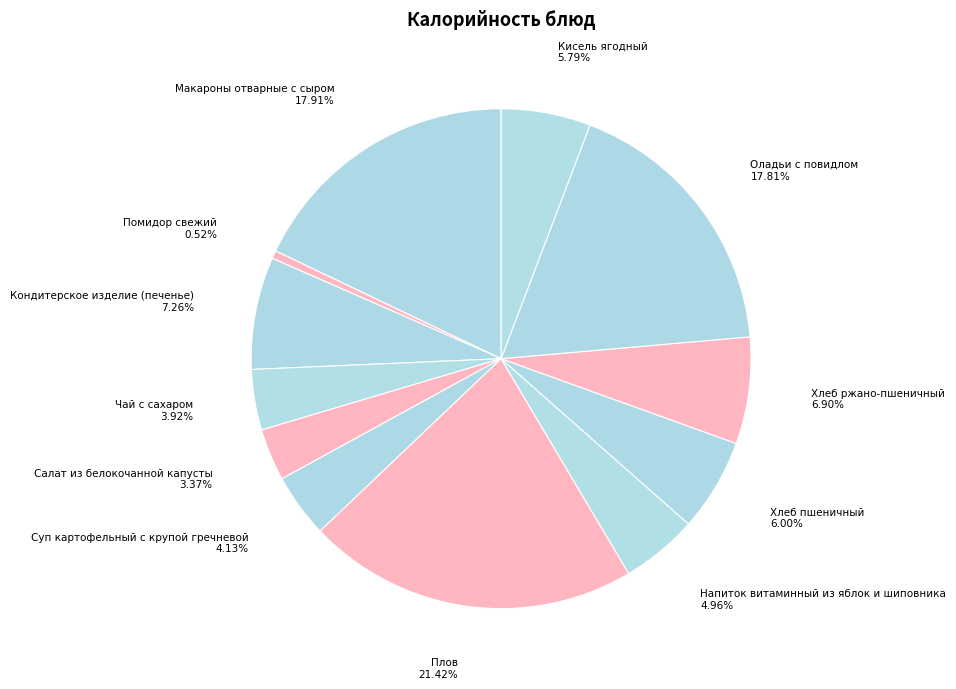

How many segments does this pie chart have?

12